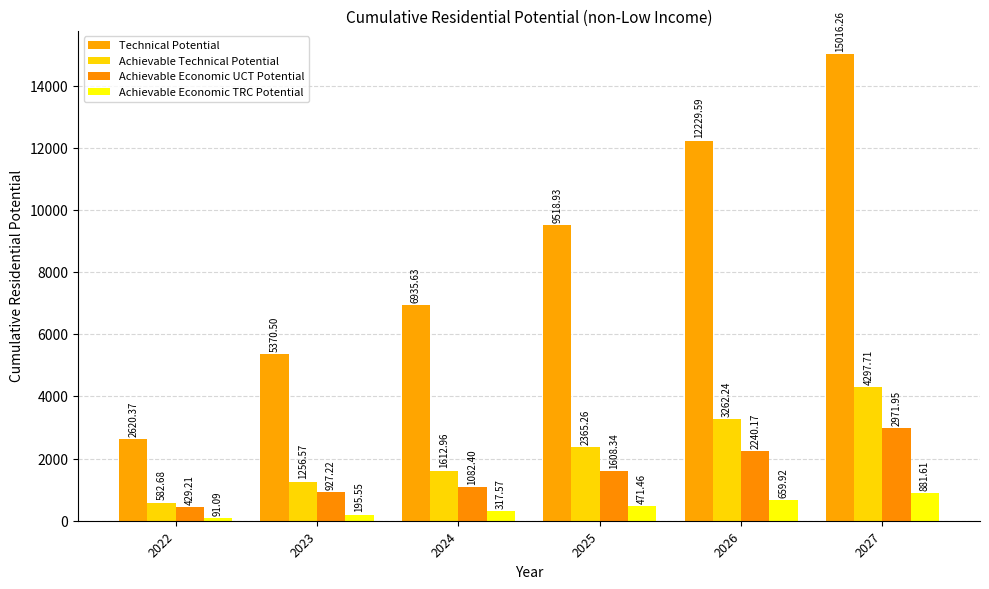

What is the spread (max minus min) of values at 2023?

5174.9